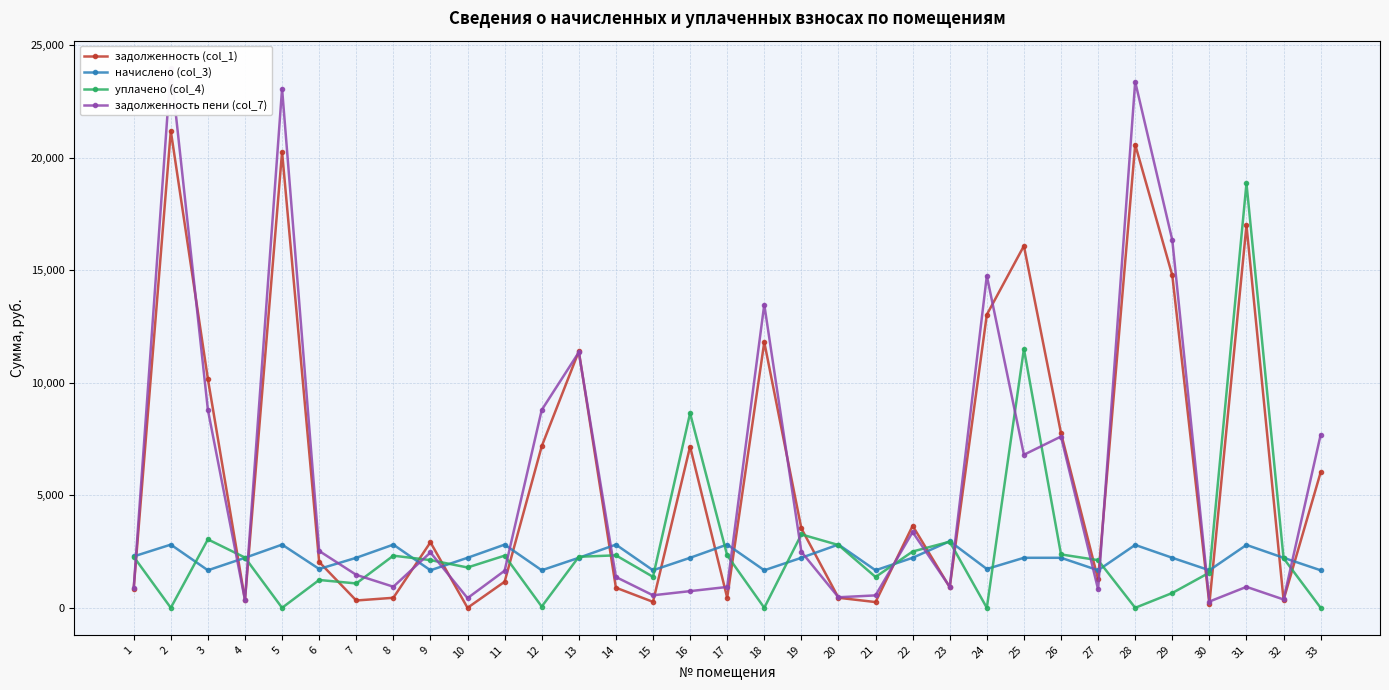

True or false: уплачено (col_4) and задолженность пени (col_7) intersect in this chart.

True